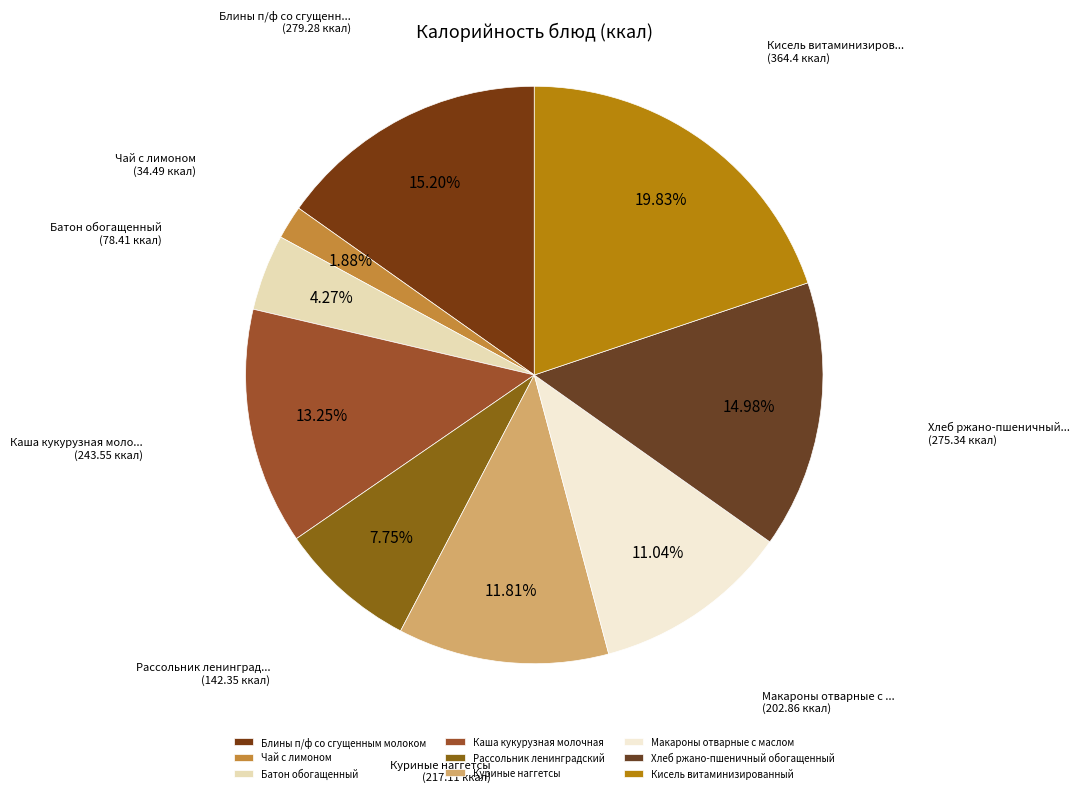

What is the largest slice in the pie chart?

Кисель витаминизированный